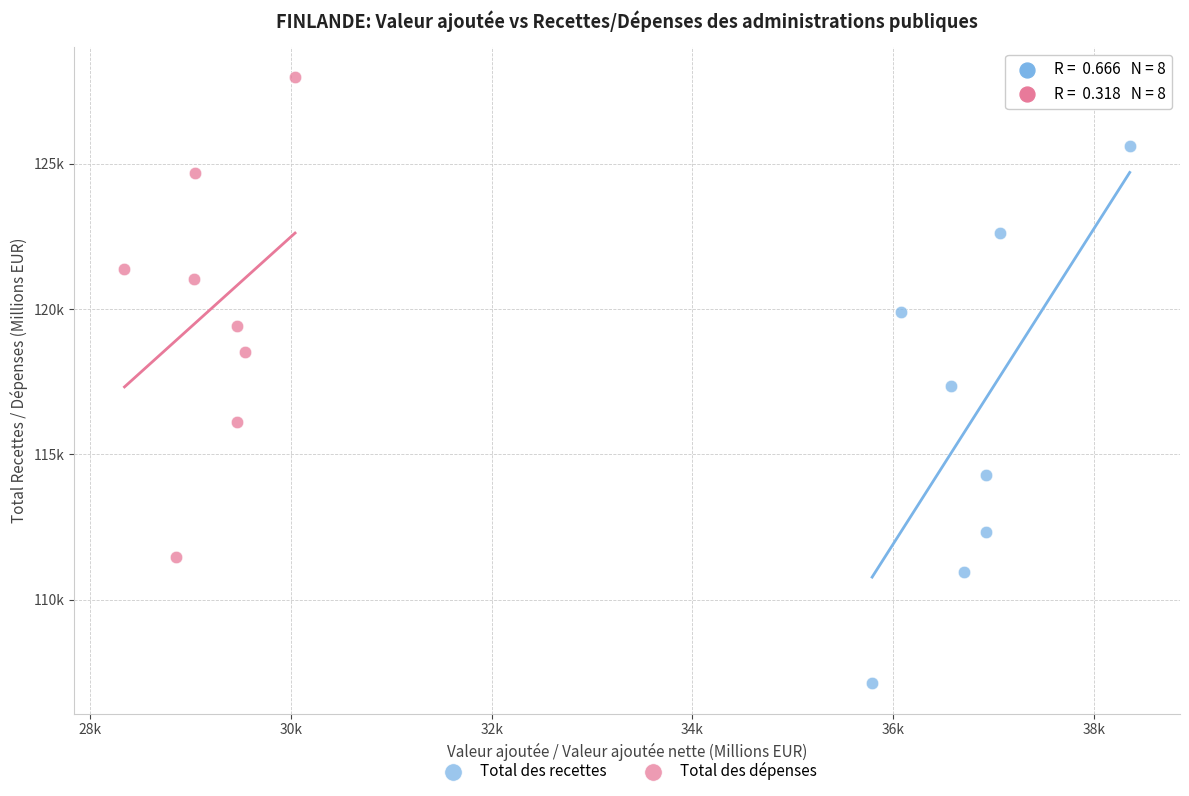

Which series contains the lowest Y value?

Total des recettes